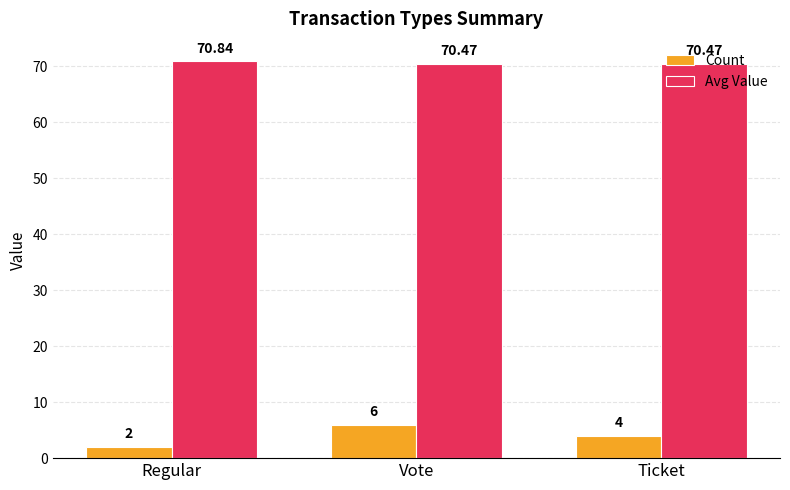

What is the total value across all series at Vote?

76.5